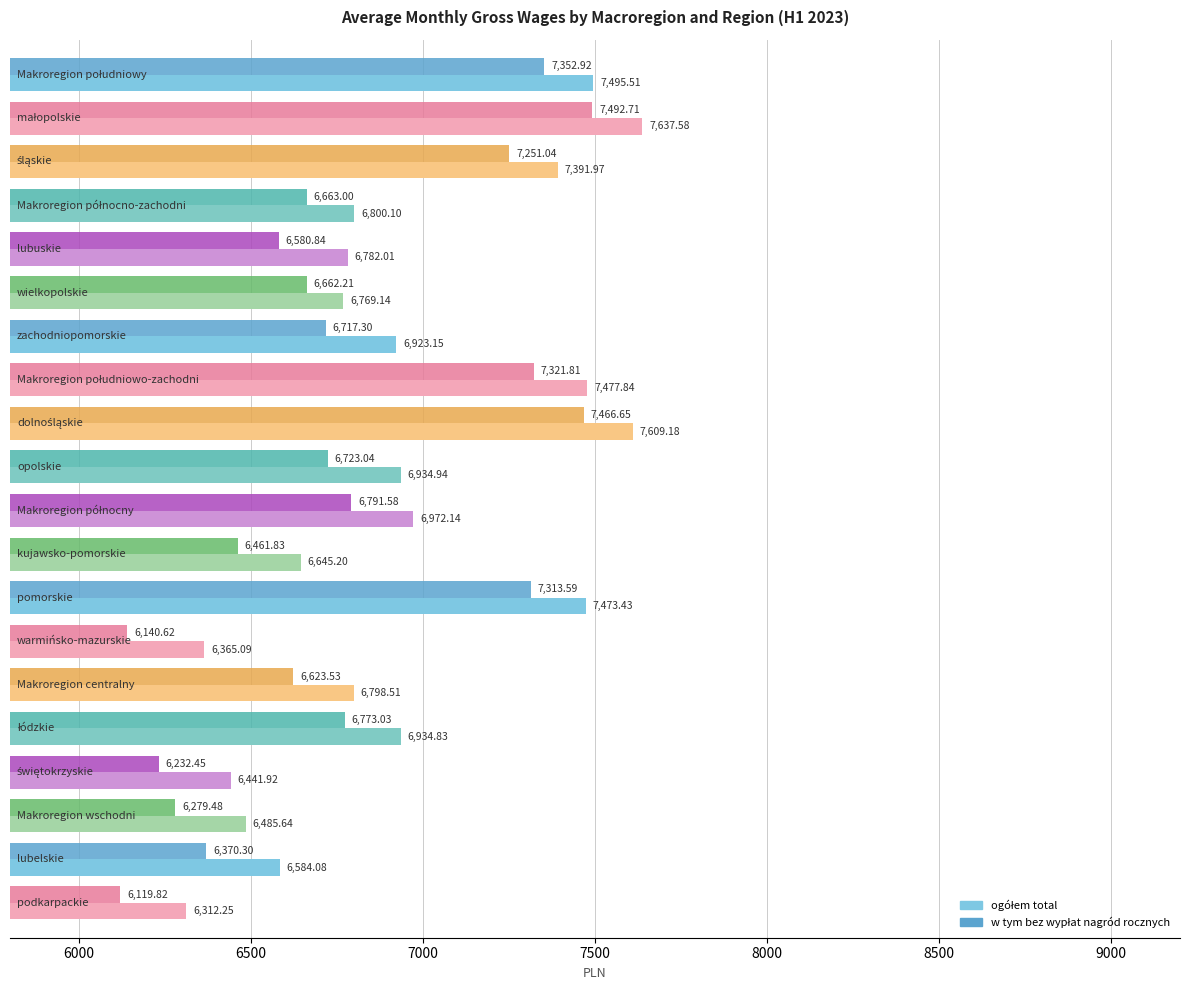

What is the difference between the maximum and minimum values in the ogółem total series?

1325.3